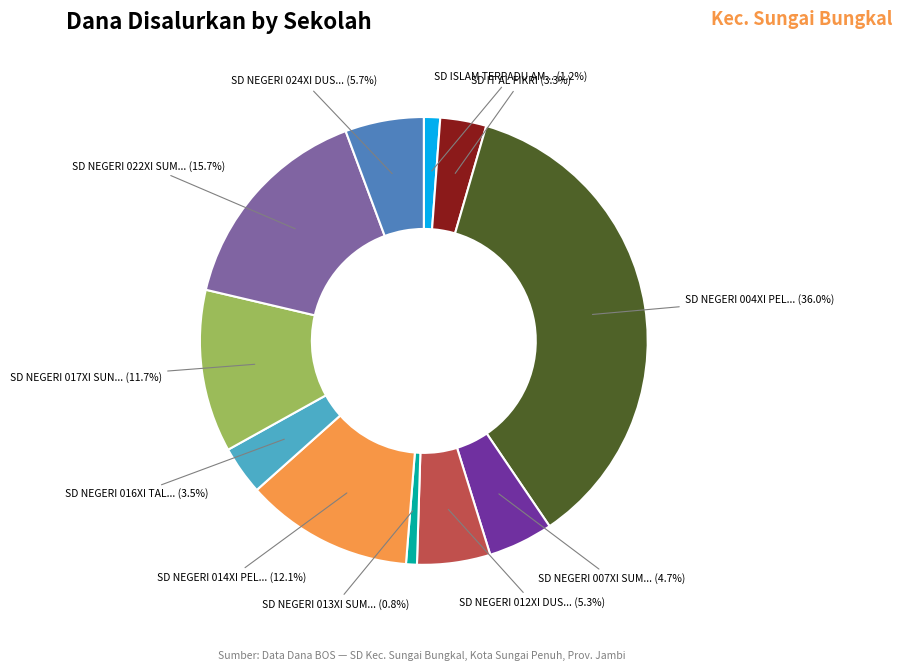

Is there a majority slice in this chart?

No